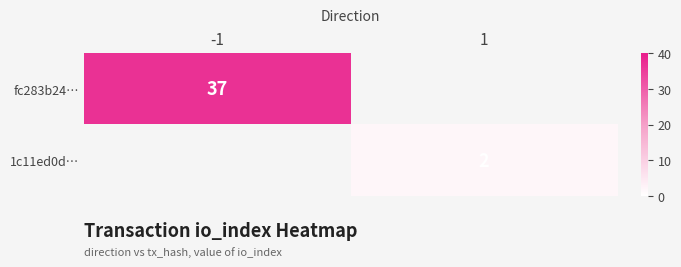

Is it true that 1c11ed0d… equals 3 at 1?

False